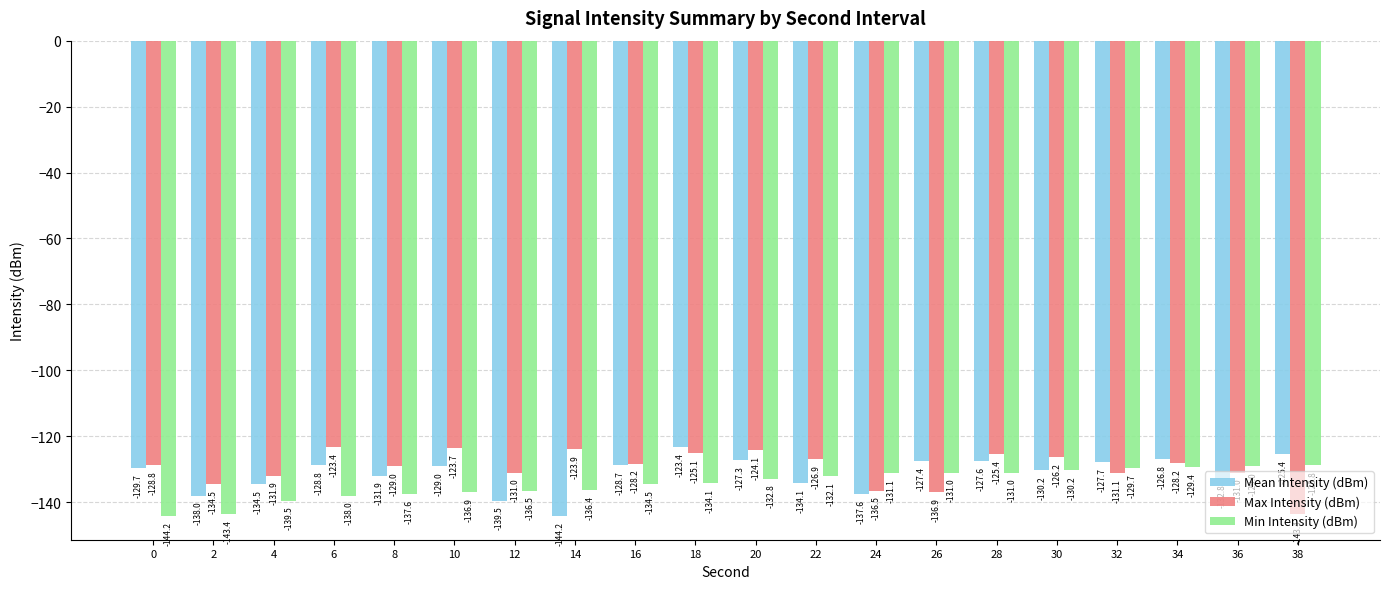

Which series has the largest range (max minus min)?

Mean Intensity (dBm)